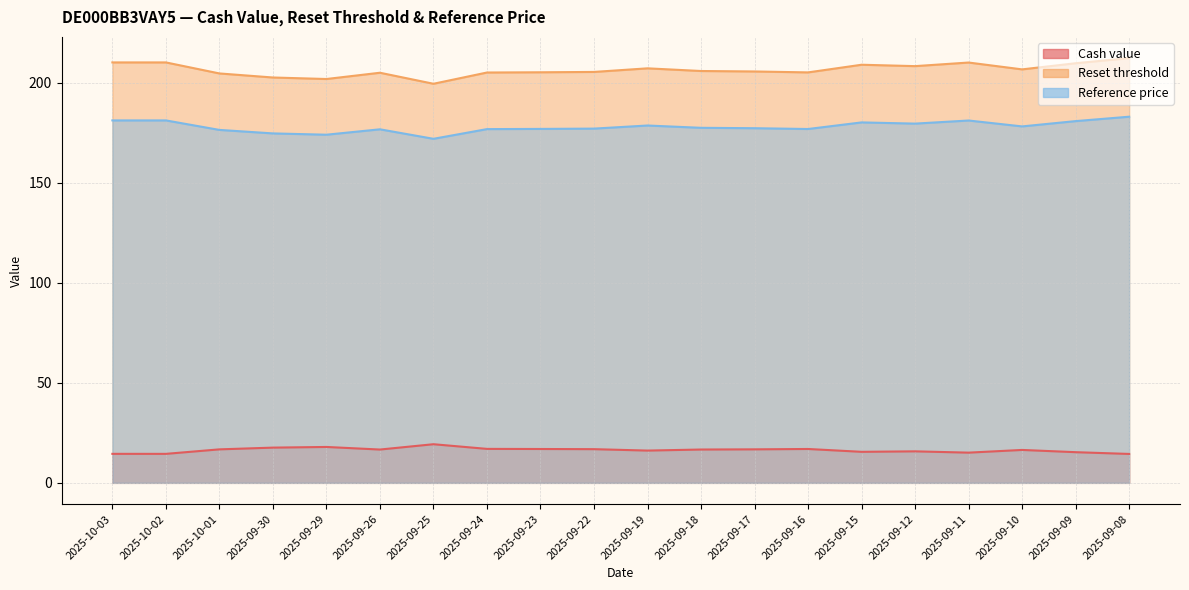

What is the sum of all Cash value values?

327.0